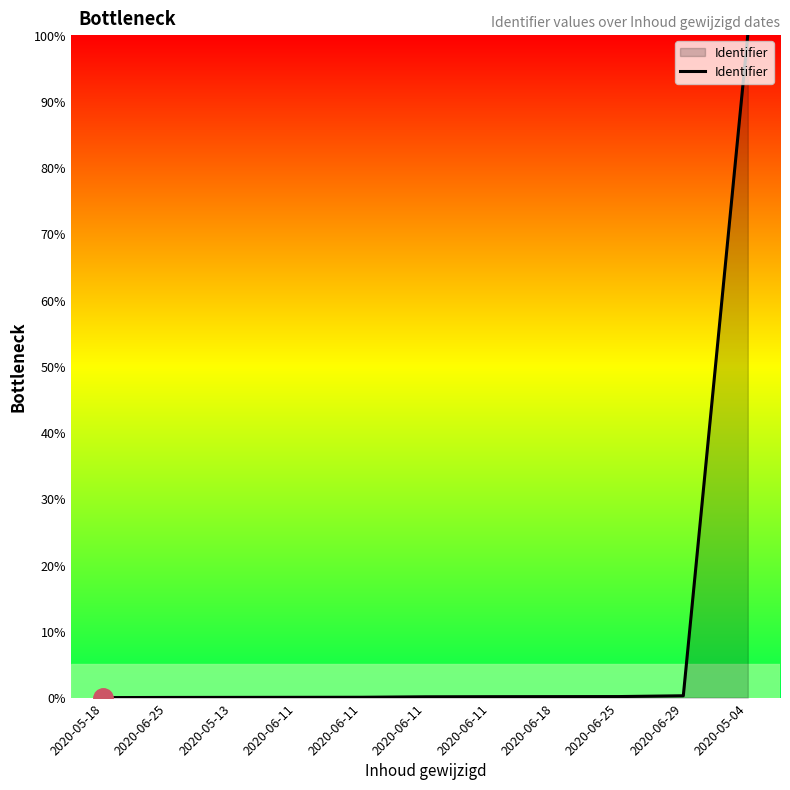

The value at 2020-06-18 is 0.1. True or false?

True